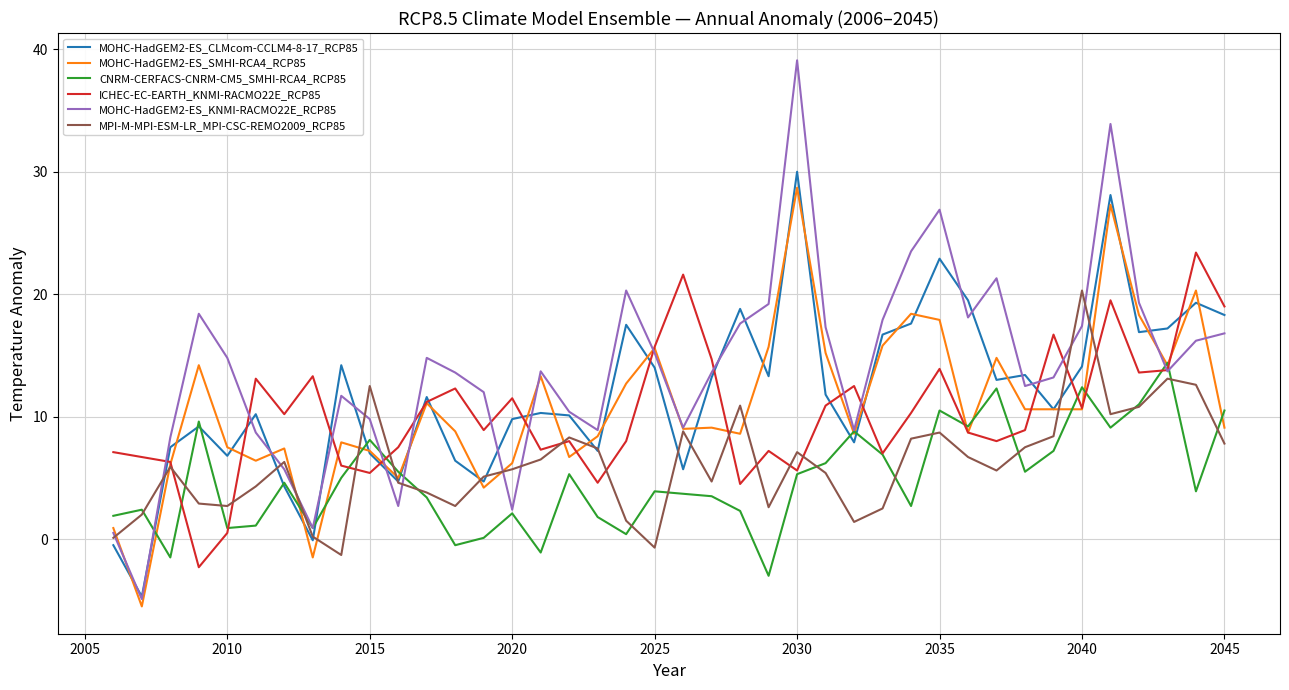

True or false: MOHC-HadGEM2-ES_SMHI-RCA4_RCP85 and MOHC-HadGEM2-ES_KNMI-RACMO22E_RCP85 intersect in this chart.

True